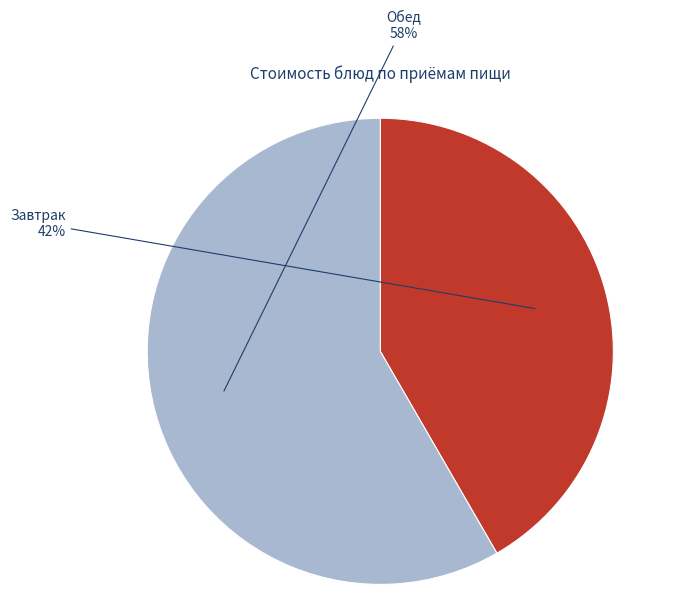

To the nearest percent, what is the average slice percentage?

50%